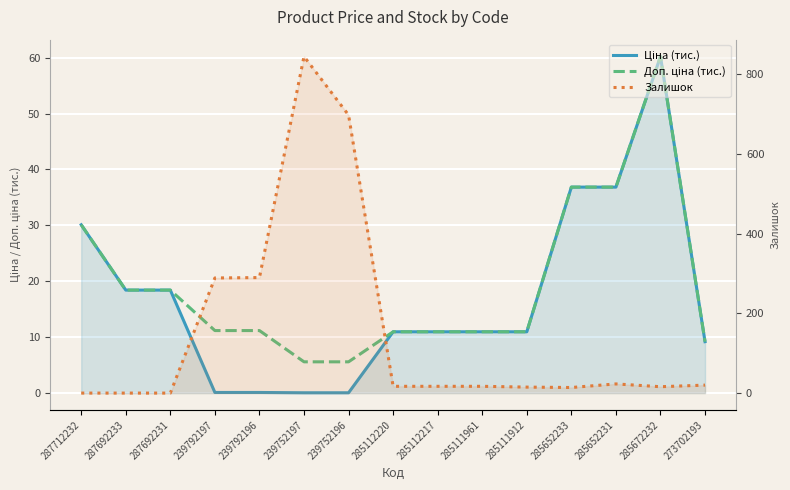

Reading left to right, what are all the values shown in this chart?

Ціна (тис.): 30.1	18.4	18.4	0.1	0.1	0.1	0.1	11.0	11.0	11.0	11.0	36.8	36.8	60.2	9.2
Доп. ціна (тис.): 30.1	18.4	18.4	11.2	11.2	5.6	5.6	11.0	11.0	11.0	11.0	36.8	36.8	60.2	9.2
Залишок: 0.0	0.0	0.0	289.0	290.0	845.0	698.0	17.0	17.0	17.0	15.0	14.0	23.0	16.0	20.0